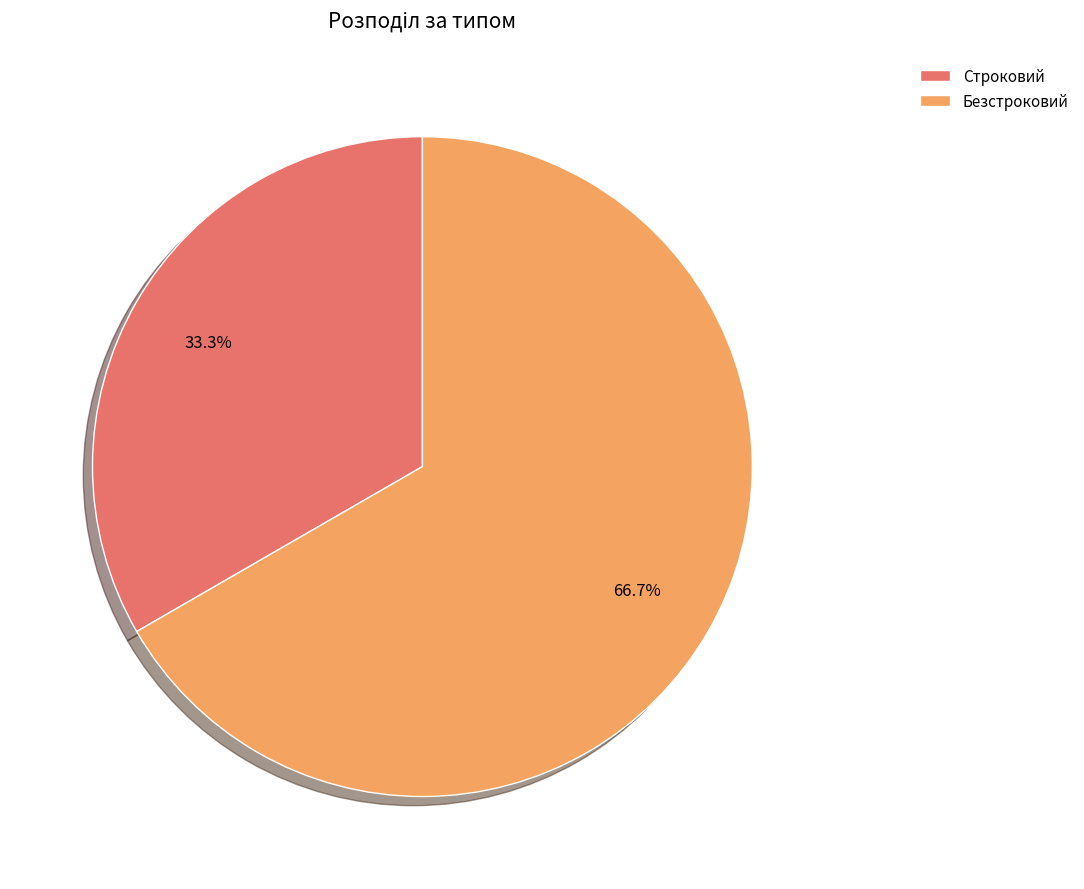

Is it true that Безстроковий is 75% of the pie?

False